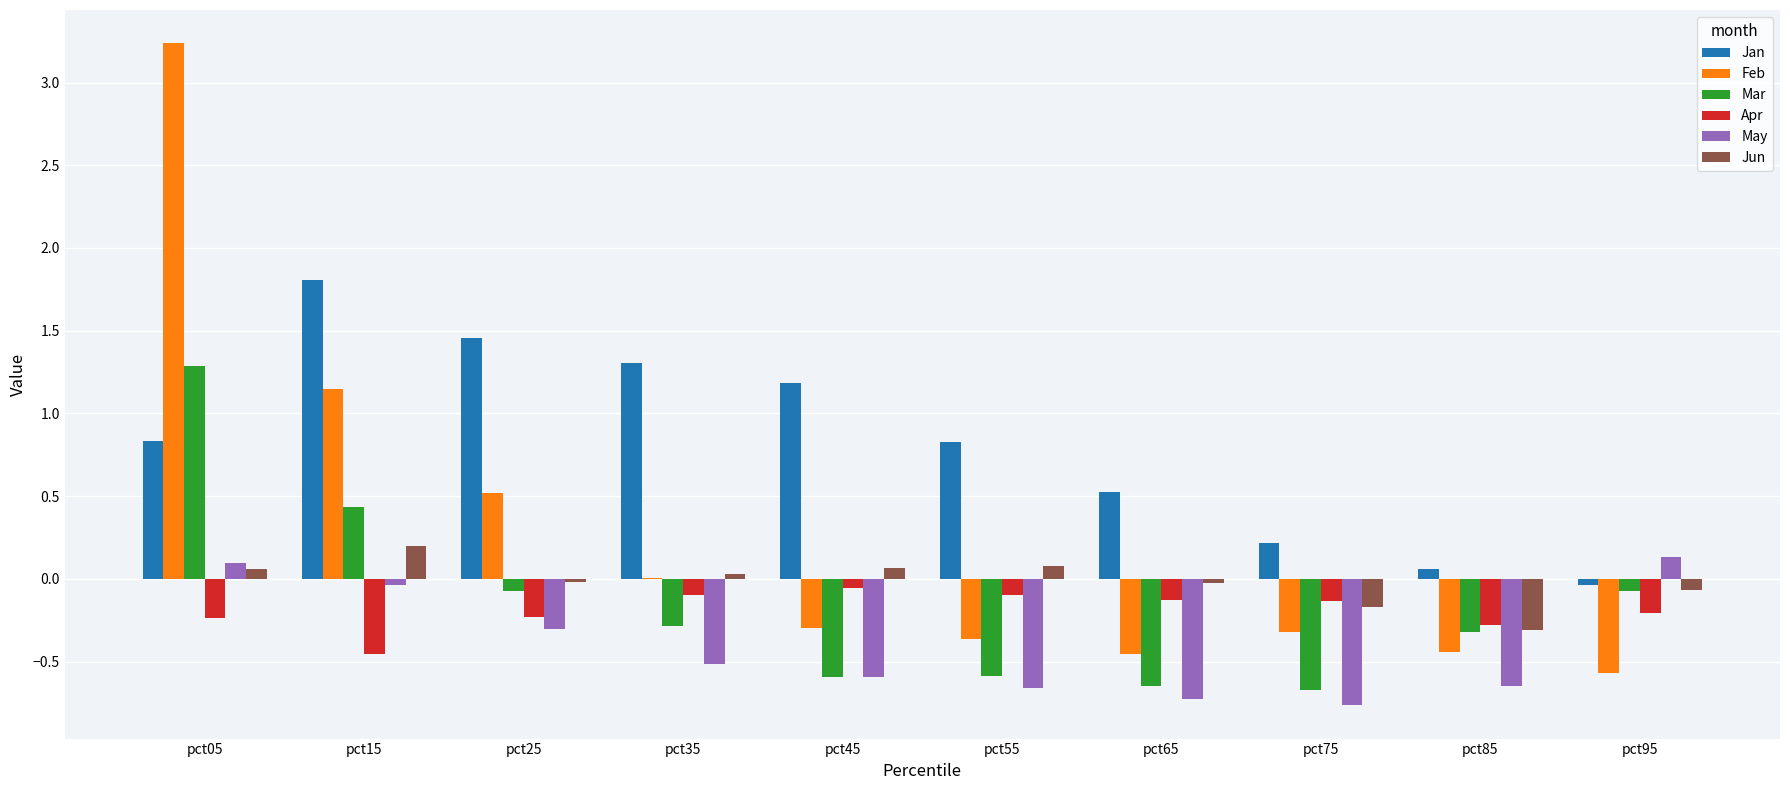

How many groups of bars are there?

10